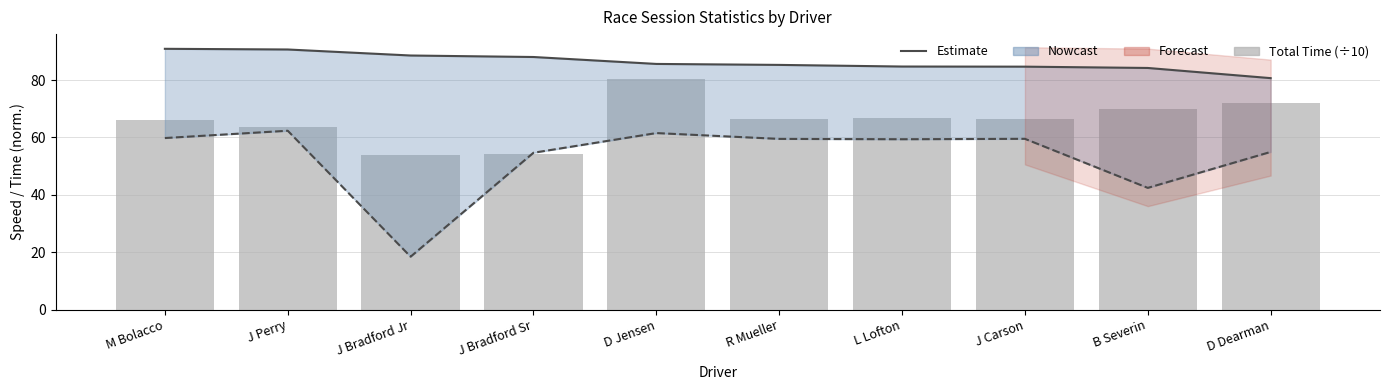

Rank the categories by Estimate (lower) value from highest to lowest.

J Perry, D Jensen, M Bolacco, J Carson, R Mueller, L Lofton, D Dearman, J Bradford Sr, B Severin, J Bradford Jr